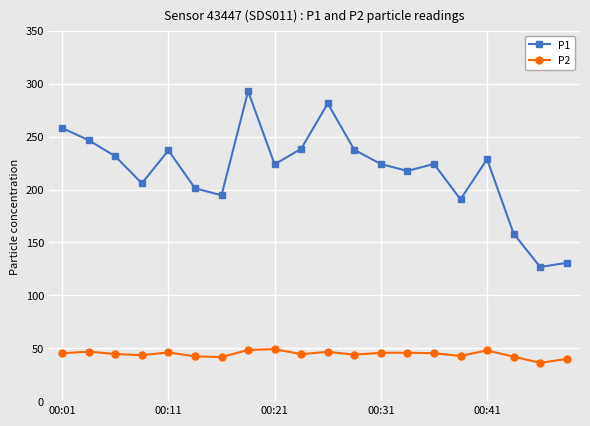

What are all the series names shown in the legend?

P1, P2